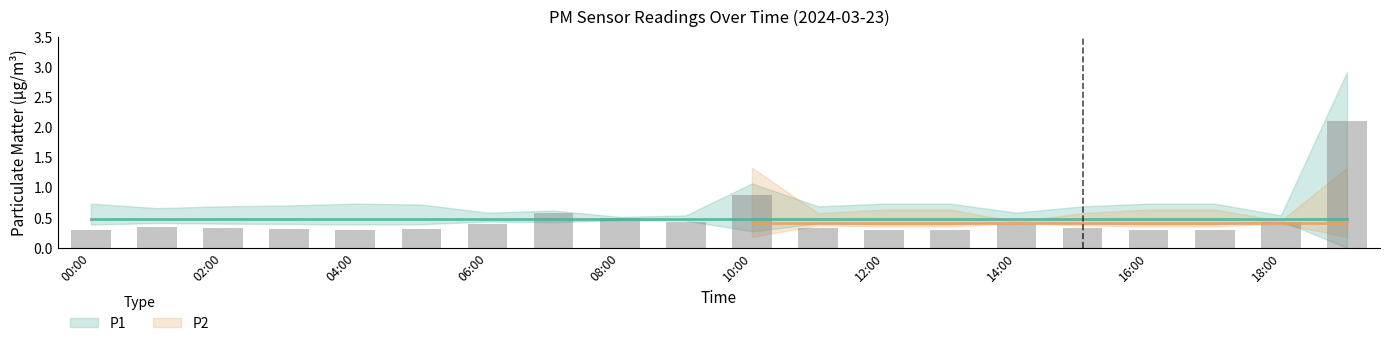

How many bars are there in total?

20